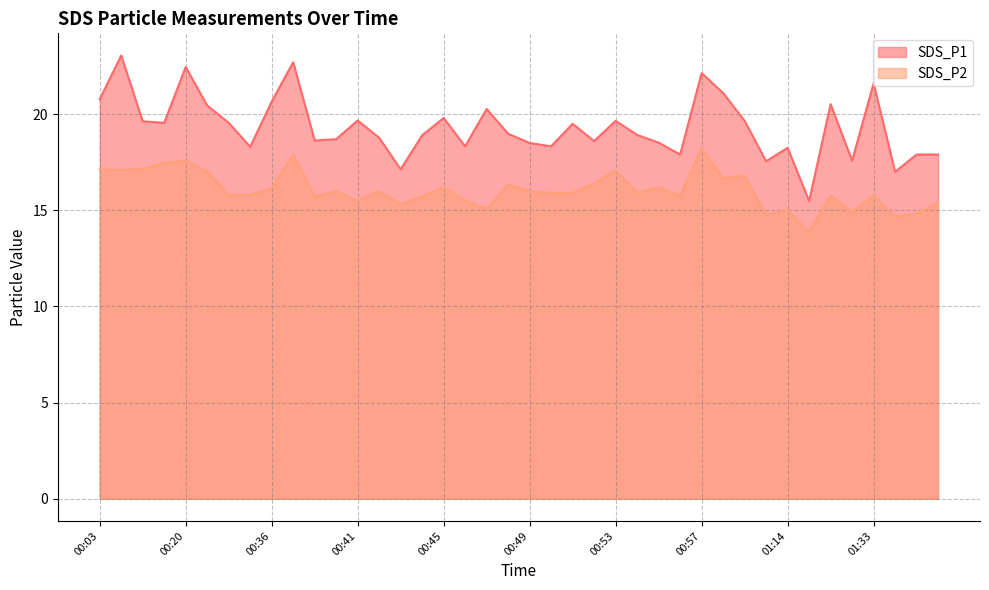

What is the minimum value for SDS_P1?

15.5